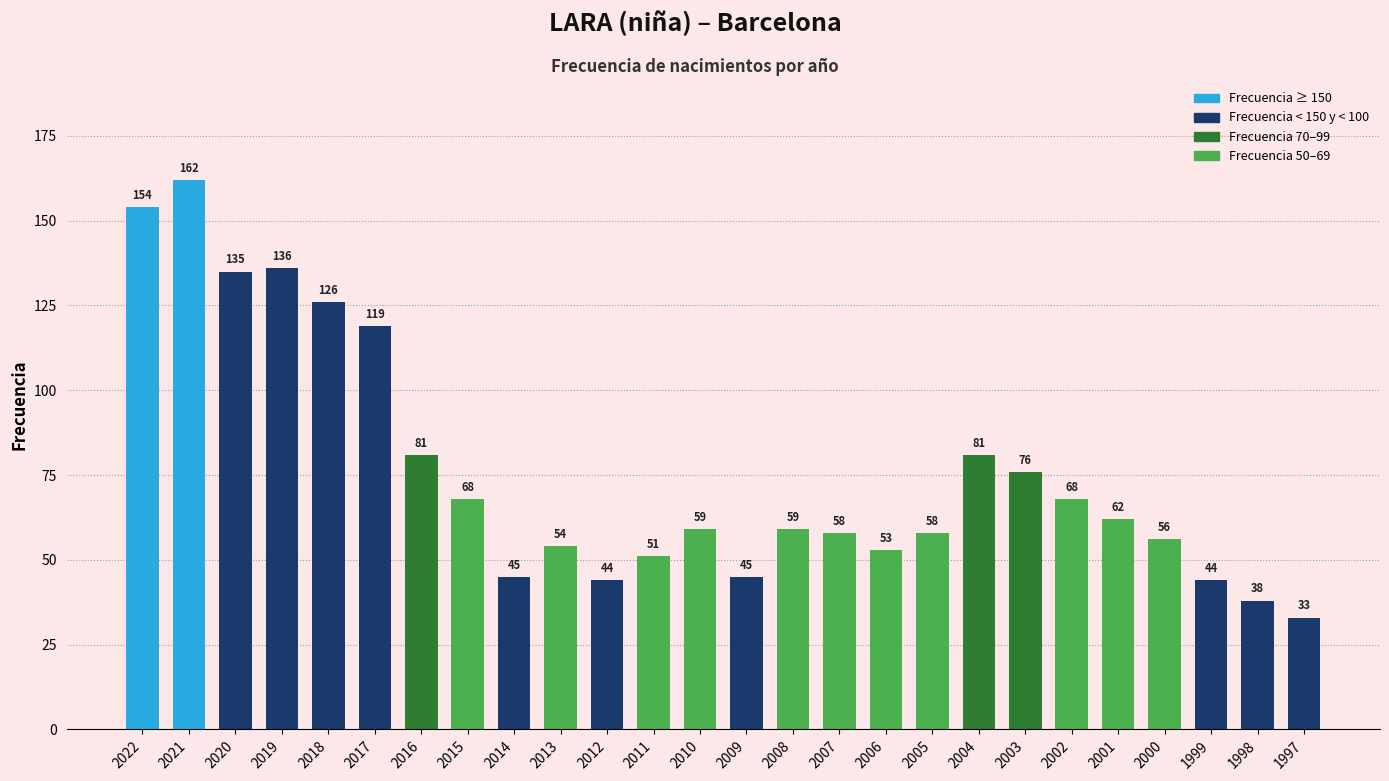

How many bars are there in total?

26